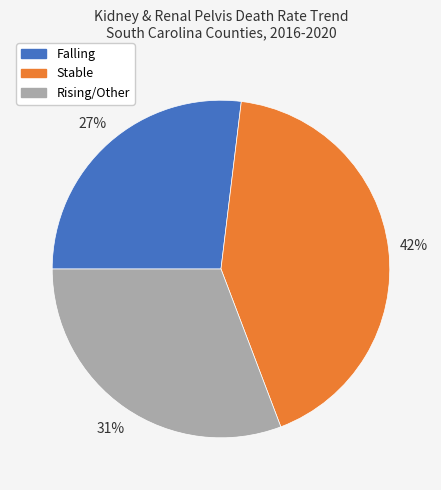

Count the number of slices in the pie.

3